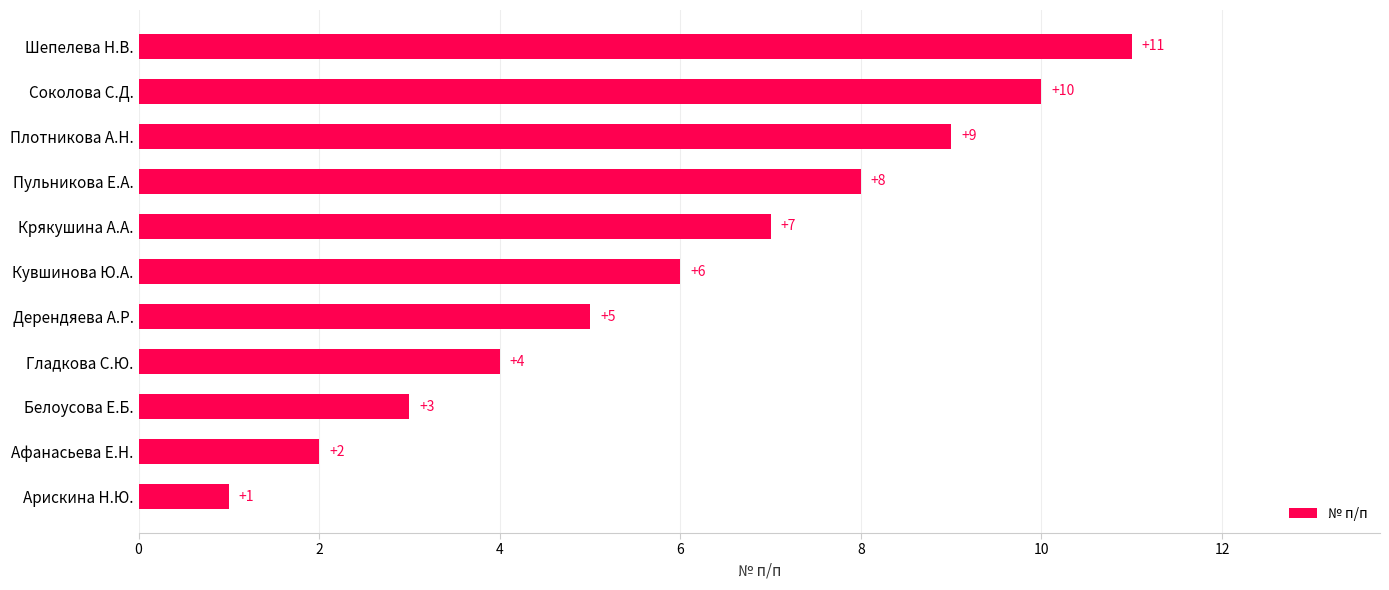

How many bars are there in total?

11